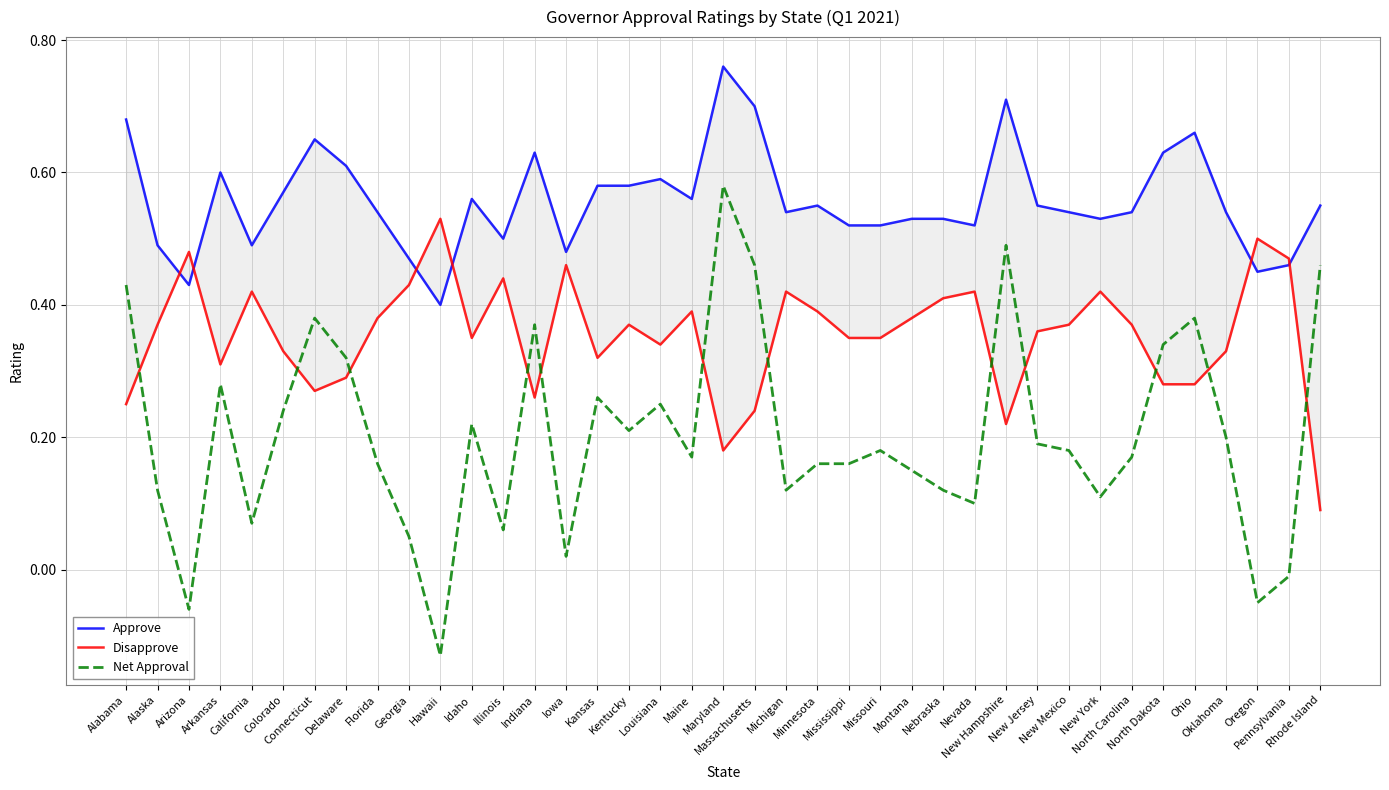

Reading right to left, list all the values displayed in this chart.

Approve: Rhode Island=0.6	Pennsylvania=0.5	Oregon=0.5	Oklahoma=0.5	Ohio=0.7	North Dakota=0.6	North Carolina=0.5	New York=0.5	New Mexico=0.5	New Jersey=0.6	New Hampshire=0.7	Nevada=0.5	Nebraska=0.5	Montana=0.5	Missouri=0.5	Mississippi=0.5	Minnesota=0.6	Michigan=0.5	Massachusetts=0.7	Maryland=0.8	Maine=0.6	Louisiana=0.6	Kentucky=0.6	Kansas=0.6	Iowa=0.5	Indiana=0.6	Illinois=0.5	Idaho=0.6	Hawaii=0.4	Georgia=0.5	Florida=0.5	Delaware=0.6	Connecticut=0.7	Colorado=0.6	California=0.5	Arkansas=0.6	Arizona=0.4	Alaska=0.5	Alabama=0.7
Disapprove: Rhode Island=0.1	Pennsylvania=0.5	Oregon=0.5	Oklahoma=0.3	Ohio=0.3	North Dakota=0.3	North Carolina=0.4	New York=0.4	New Mexico=0.4	New Jersey=0.4	New Hampshire=0.2	Nevada=0.4	Nebraska=0.4	Montana=0.4	Missouri=0.3	Mississippi=0.3	Minnesota=0.4	Michigan=0.4	Massachusetts=0.2	Maryland=0.2	Maine=0.4	Louisiana=0.3	Kentucky=0.4	Kansas=0.3	Iowa=0.5	Indiana=0.3	Illinois=0.4	Idaho=0.3	Hawaii=0.5	Georgia=0.4	Florida=0.4	Delaware=0.3	Connecticut=0.3	Colorado=0.3	California=0.4	Arkansas=0.3	Arizona=0.5	Alaska=0.4	Alabama=0.2
Net Approval: Rhode Island=0.5	Pennsylvania=-0.0	Oregon=-0.1	Oklahoma=0.2	Ohio=0.4	North Dakota=0.3	North Carolina=0.2	New York=0.1	New Mexico=0.2	New Jersey=0.2	New Hampshire=0.5	Nevada=0.1	Nebraska=0.1	Montana=0.1	Missouri=0.2	Mississippi=0.2	Minnesota=0.2	Michigan=0.1	Massachusetts=0.5	Maryland=0.6	Maine=0.2	Louisiana=0.2	Kentucky=0.2	Kansas=0.3	Iowa=0.0	Indiana=0.4	Illinois=0.1	Idaho=0.2	Hawaii=-0.1	Georgia=0.1	Florida=0.2	Delaware=0.3	Connecticut=0.4	Colorado=0.2	California=0.1	Arkansas=0.3	Arizona=-0.1	Alaska=0.1	Alabama=0.4